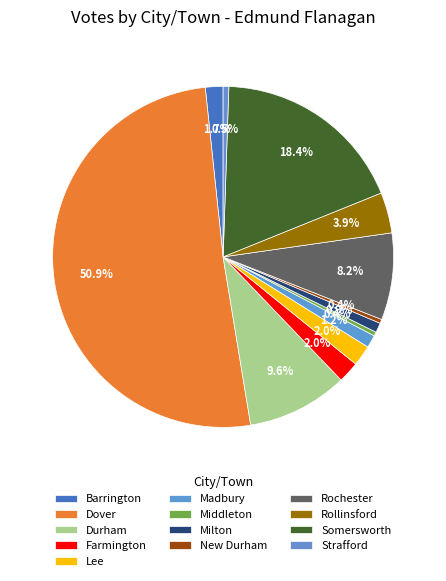

The Madbury slice represents 11% of the pie. True or false?

False